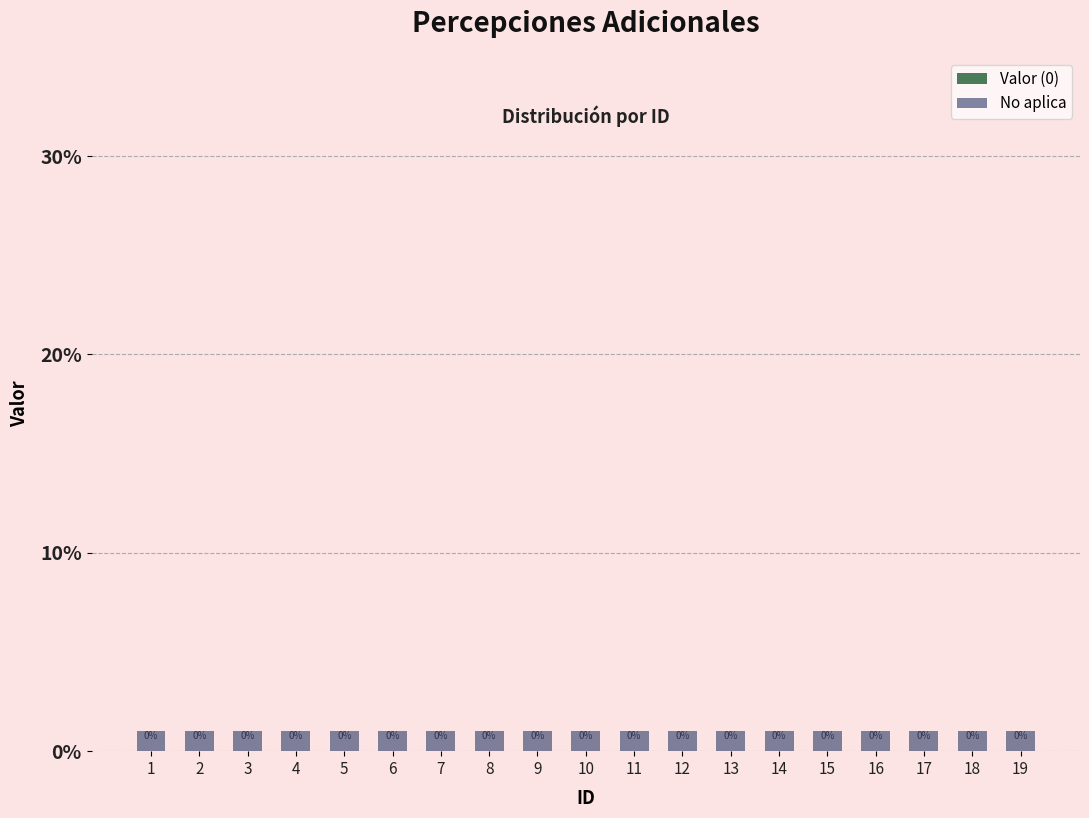

Between 17 and 6, which is larger?

17